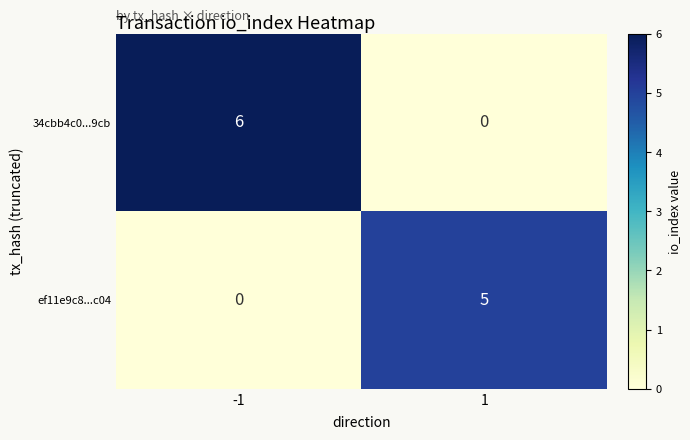

Rank the series by their average value, from highest to lowest.

34cbb4c0...9cb, ef11e9c8...c04